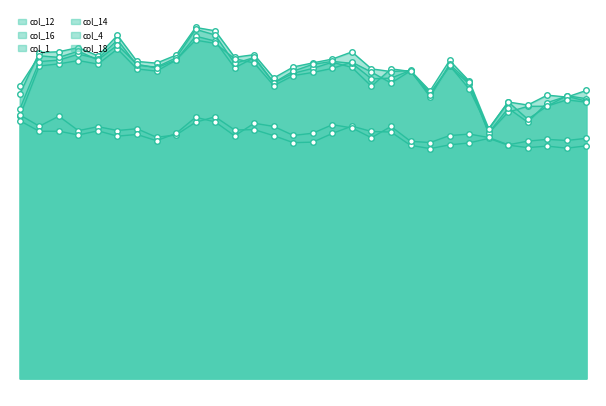

Rank the series by their maximum value, from highest to lowest.

col_16, col_14, col_12, col_18, col_1, col_4